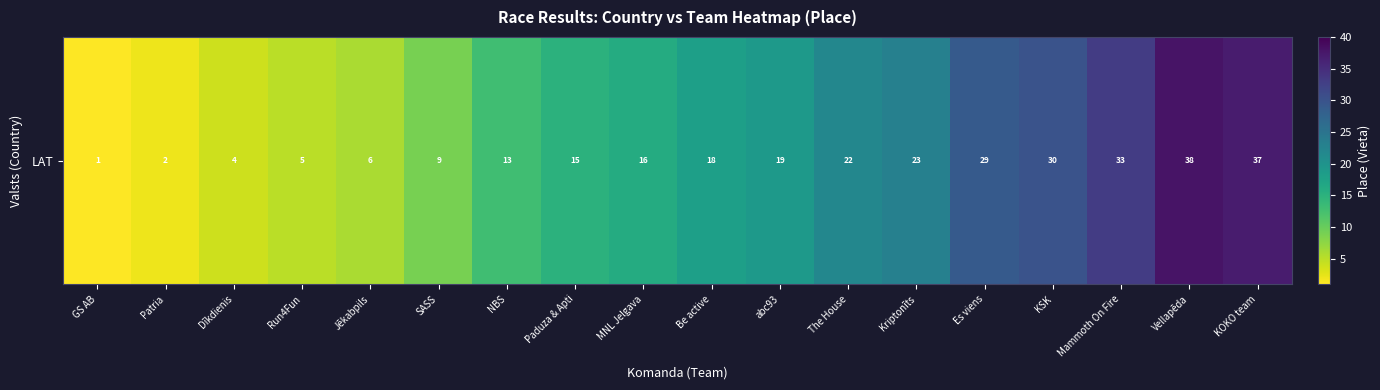

What is the average value?

18